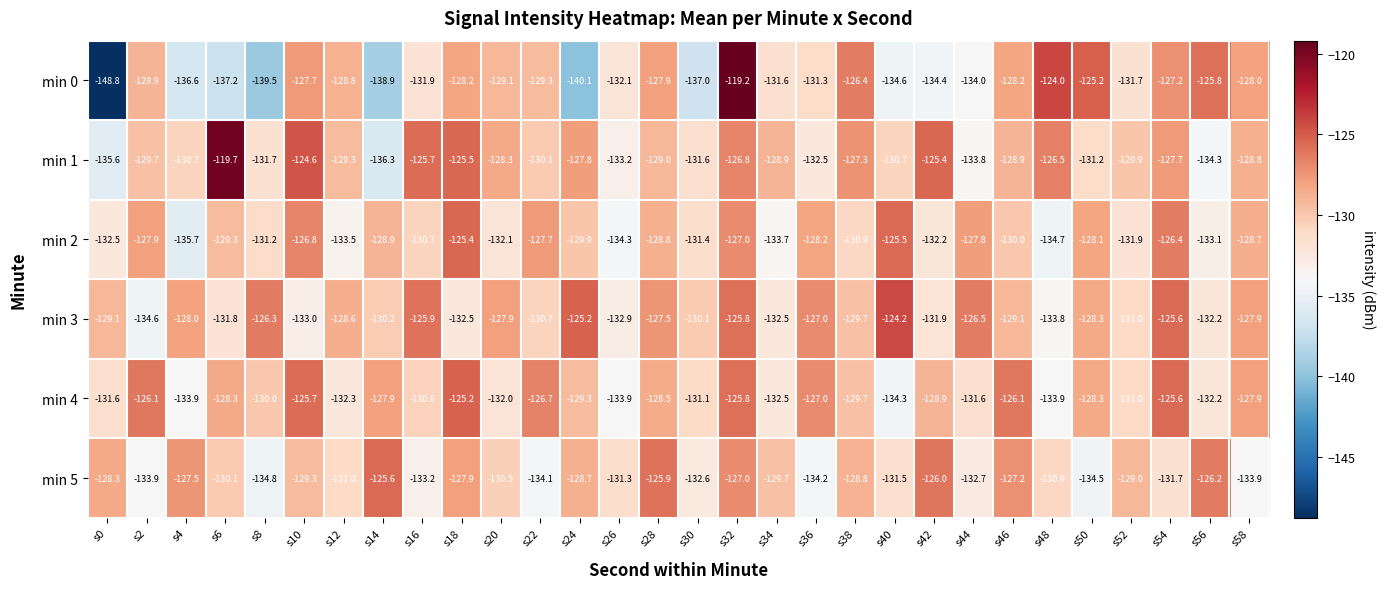

What is the sum of the min 5 values at s10 and s46?

-256.5